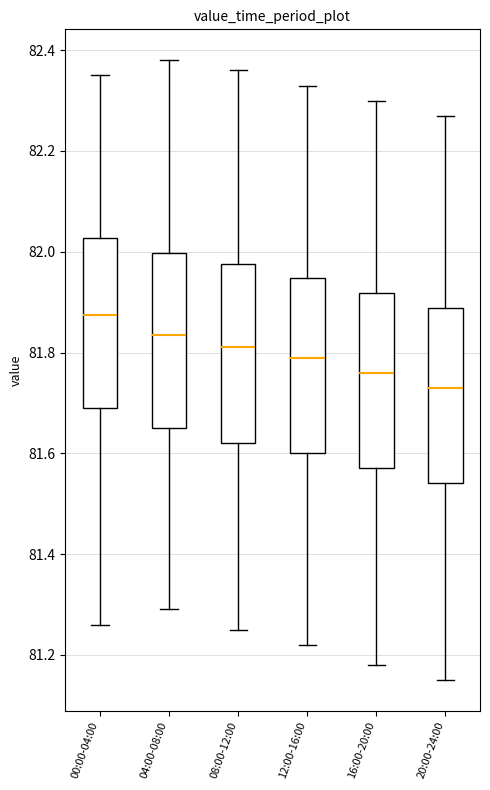

Where is the upper edge of the box for 00:00-04:00 on the y-axis? The values are not printed on the chart, so give them approximately, as read against the axis.

82.02